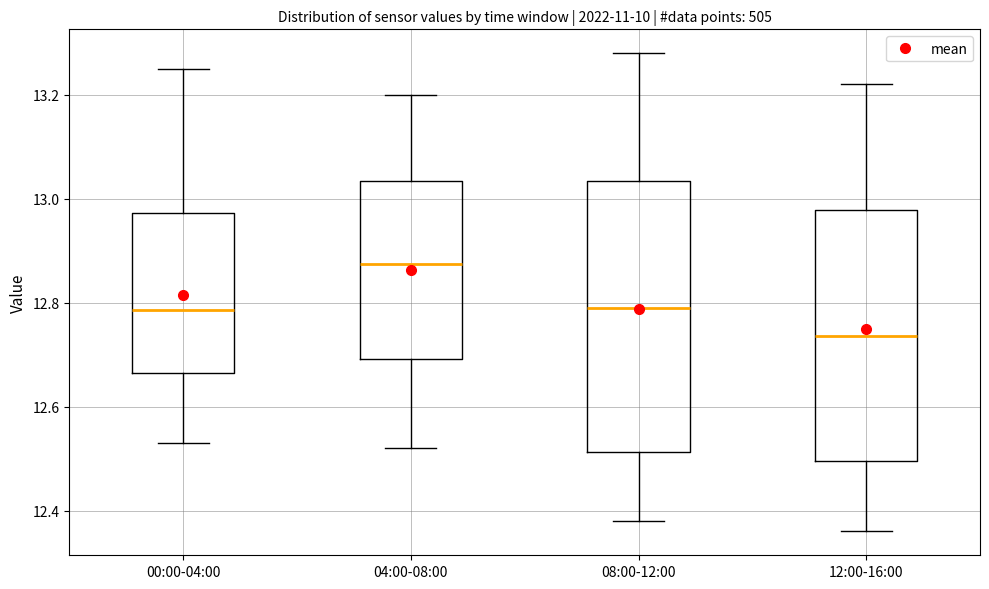

Where does the median line of the box for 00:00-04:00 sit on the y-axis? The values are not printed on the chart, so give them approximately, as read against the axis.

12.78